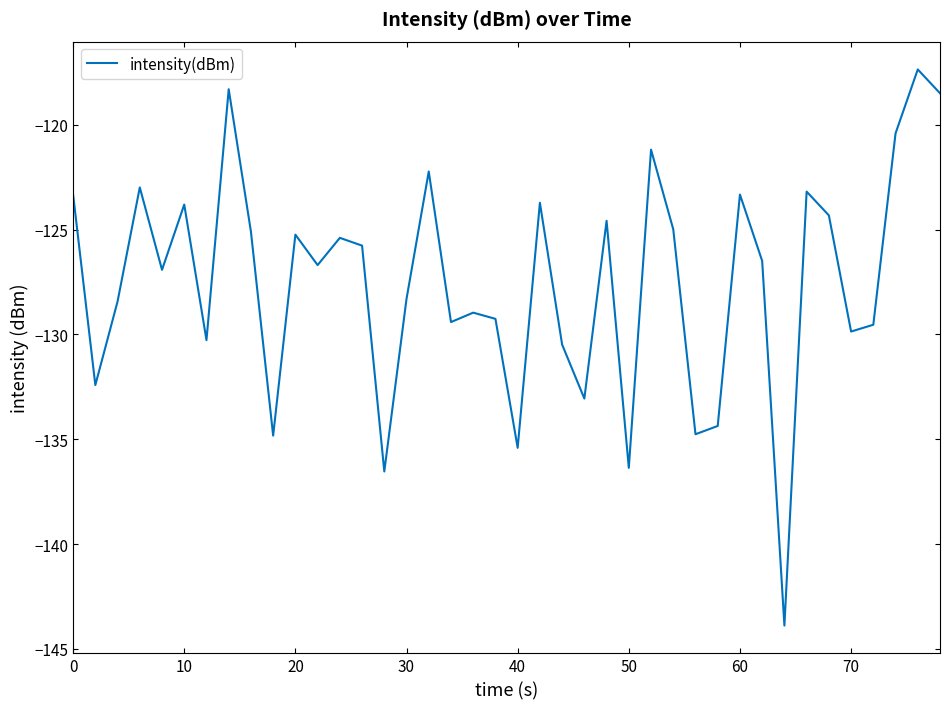

What is the difference between the maximum and minimum values?

26.5